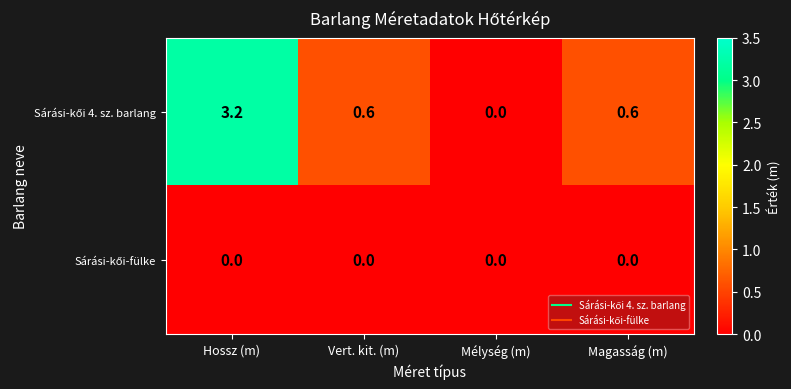

What is the spread (max minus min) of values at Hossz (m)?

3.2